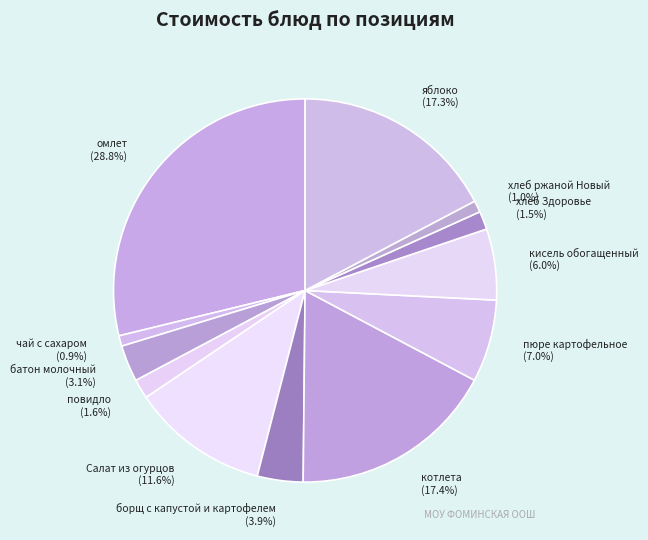

What is the ratio of the value at омлет to the value at яблоко?

1.7